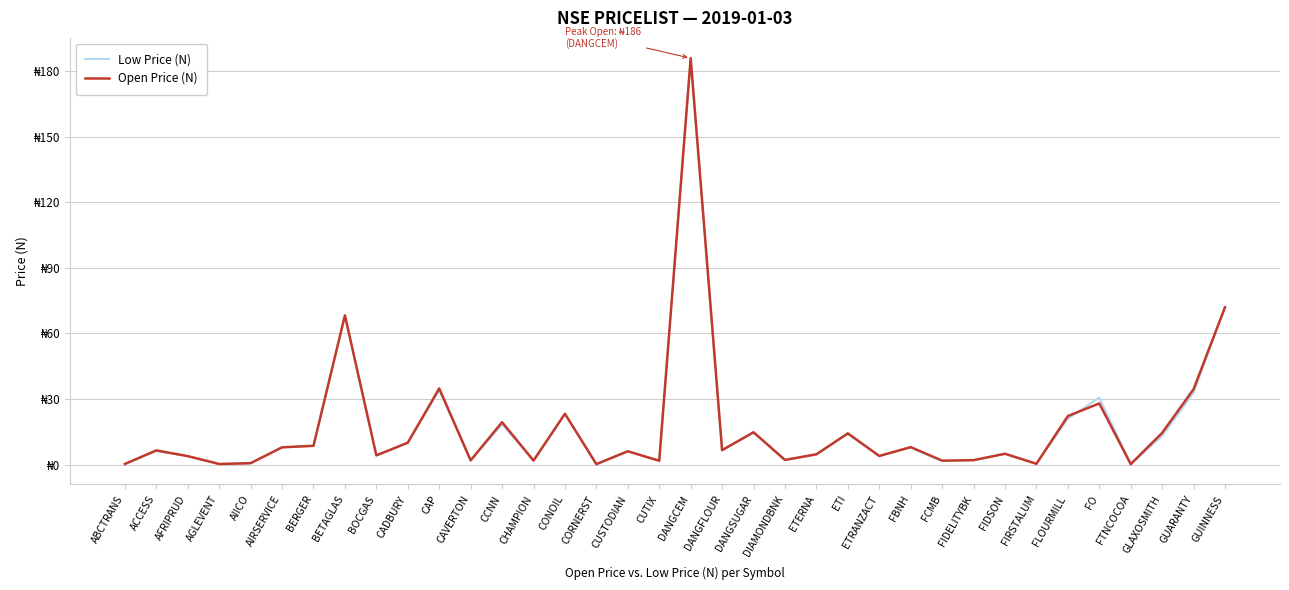

The value of Low Price (N) at AGLEVENT is 0.1. True or false?

False